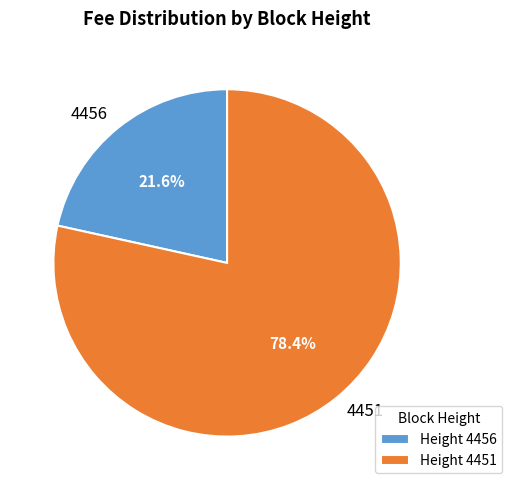

Approximately how many times larger is the value at 4451 compared to 4456?

3.6